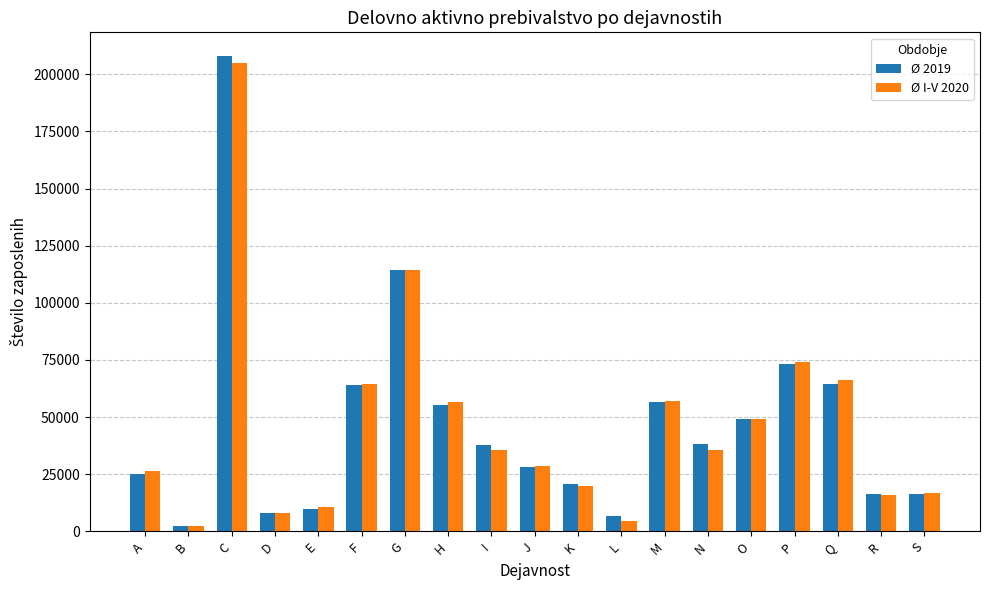

Which label corresponds to the smallest value in the chart?

B